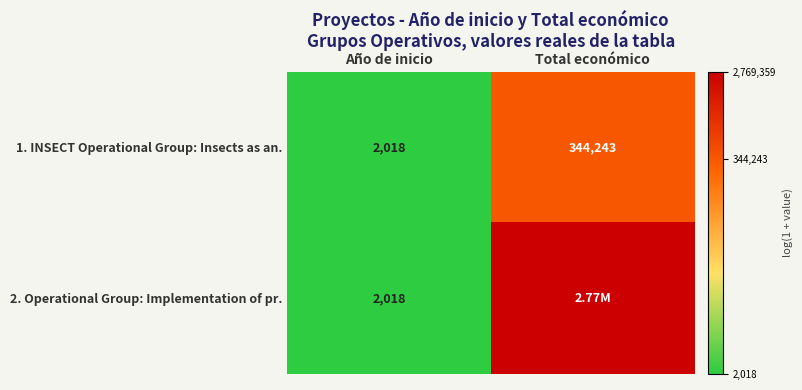

Is the value of 1. INSECT Operational Group: Insects as an. at Total económico greater than the value of 2. Operational Group: Implementation of pr. at Año de inicio?

Yes